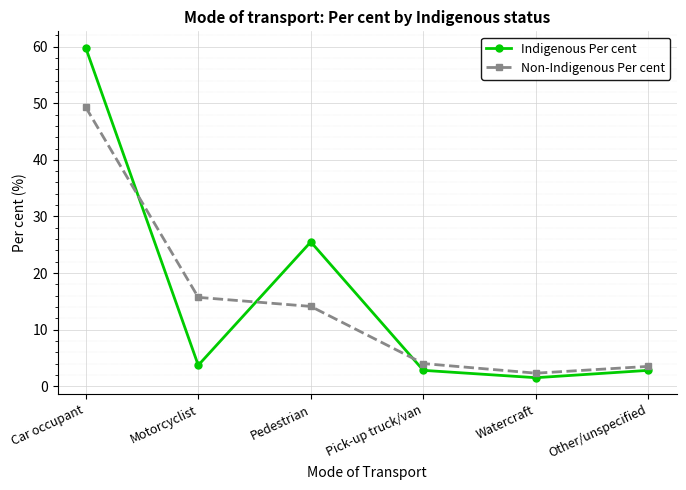

Reading left to right, what are all the values shown in this chart?

Indigenous Per cent: Car occupant=59.8	Motorcyclist=3.7	Pedestrian=25.5	Pick-up truck/van=2.8	Watercraft=1.5	Other/unspecified=2.8
Non-Indigenous Per cent: Car occupant=49.3	Motorcyclist=15.7	Pedestrian=14.1	Pick-up truck/van=4.0	Watercraft=2.3	Other/unspecified=3.5